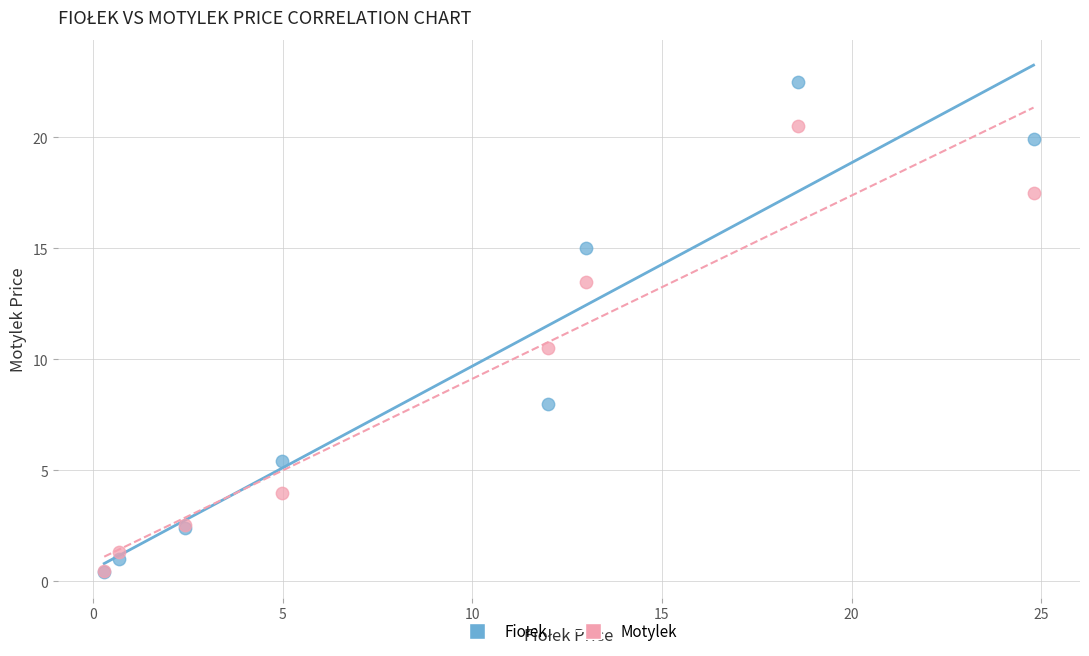

Across all series, what Y value is closest to 11?

10.5